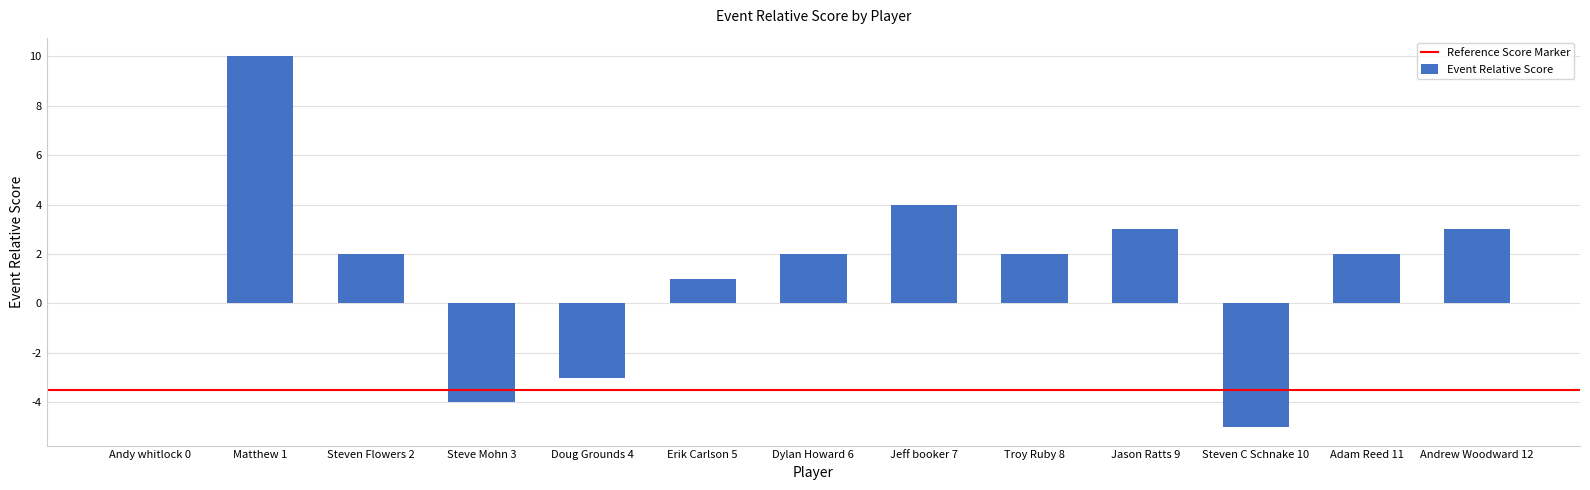

What is the greatest value displayed?

10